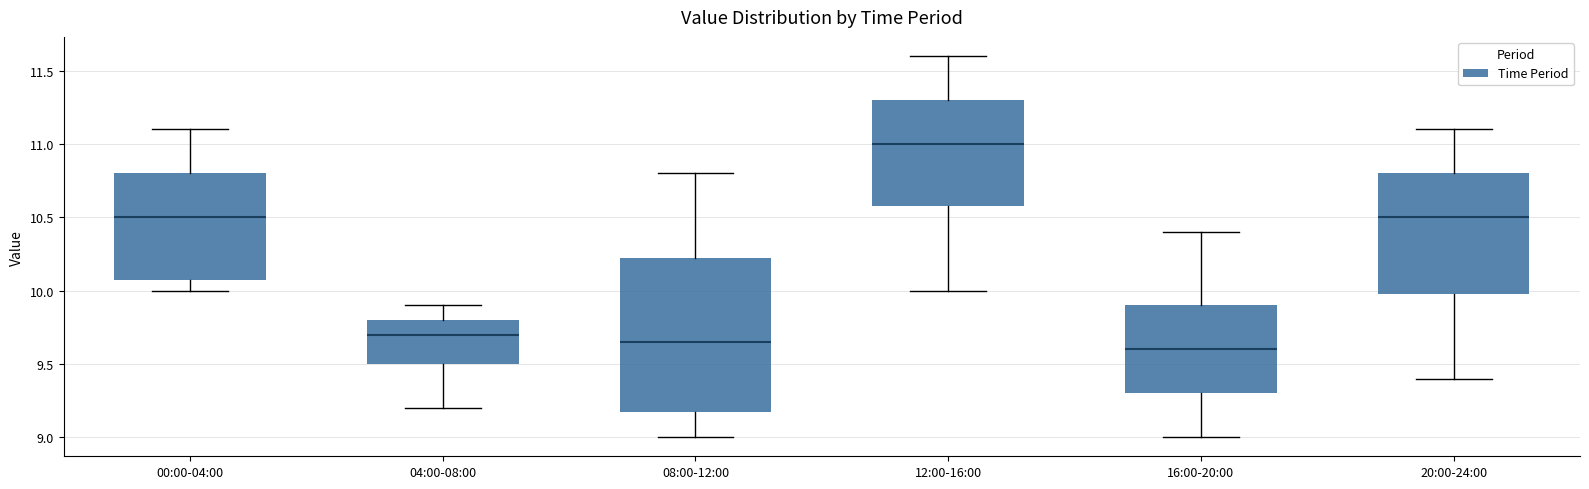

Where does the upper whisker of the box for 04:00-08:00 end on the y-axis? The values are not printed on the chart, so give them approximately, as read against the axis.

9.90